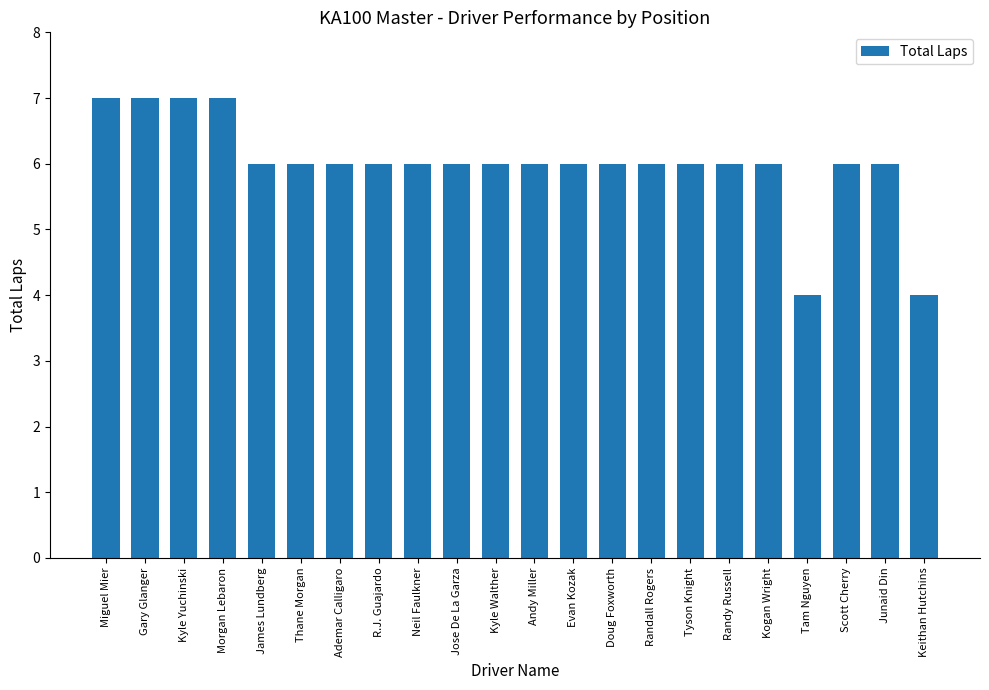

What is the ratio of the value at James Lundberg to the value at Keithan Hutchins?

1.5